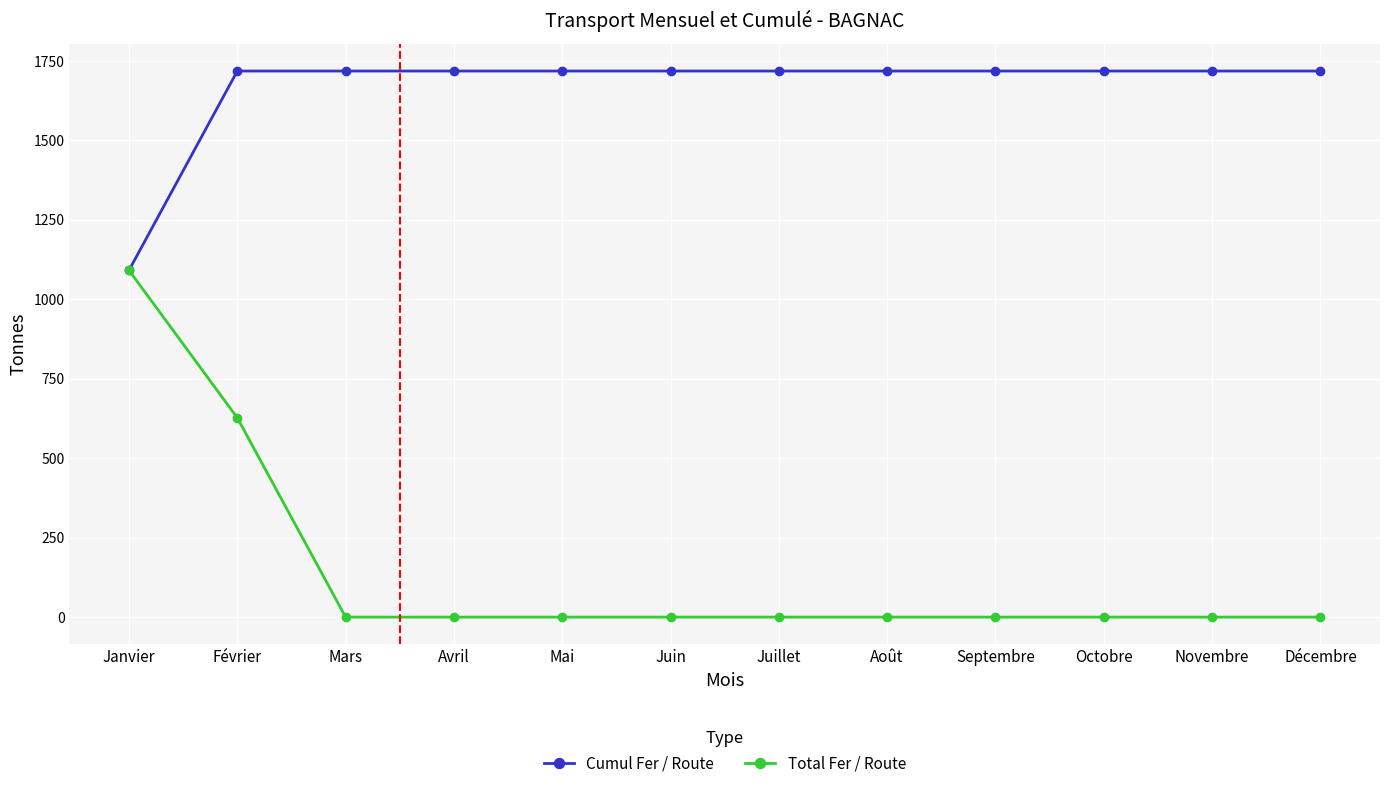

What is the spread (max minus min) of values at Mai?

1718